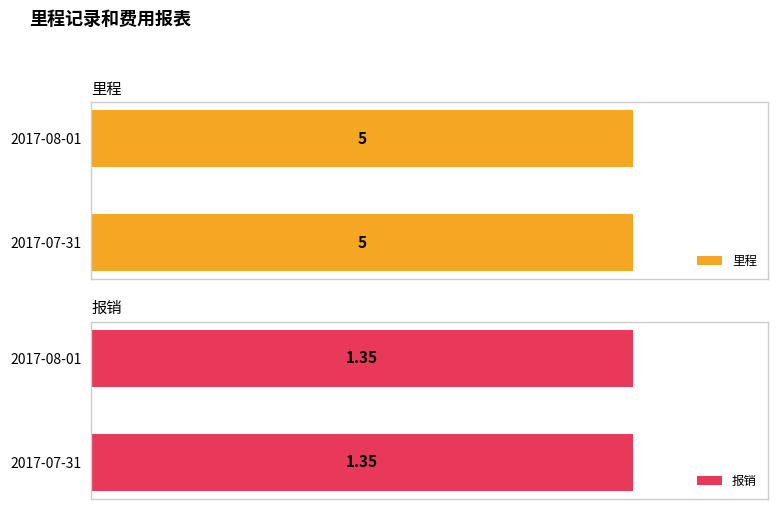

At which category does the chart reach its peak across all series?

2017-07-31